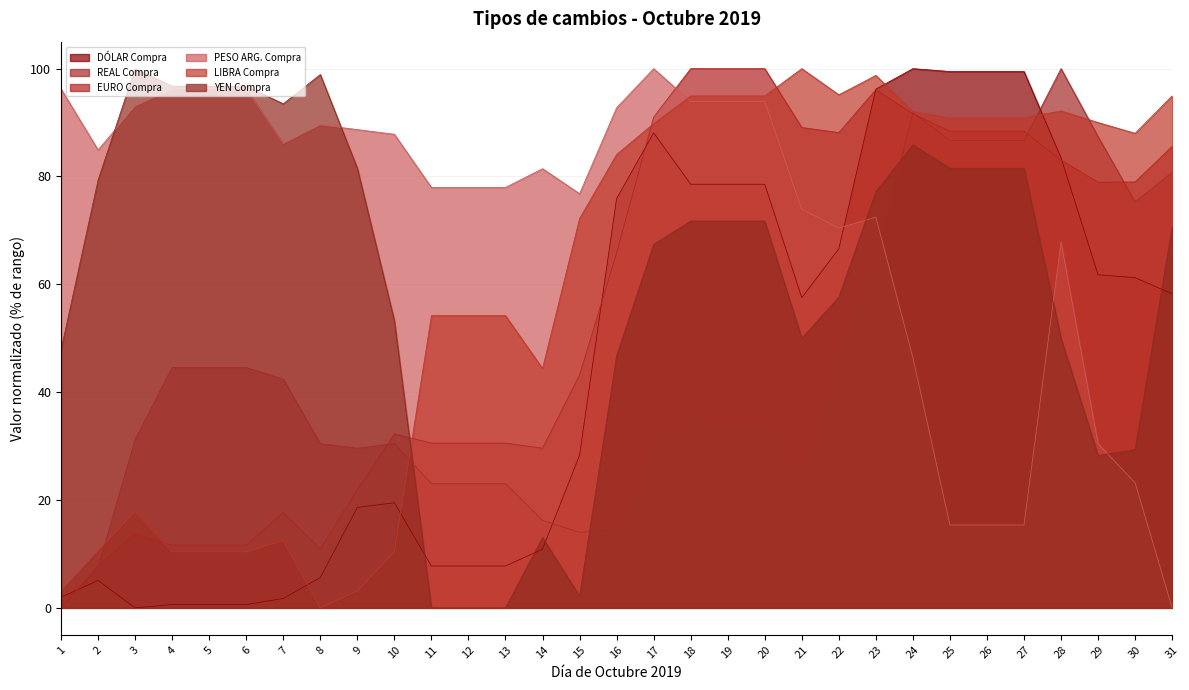

What is the average value of the YEN Compra series?

60.7